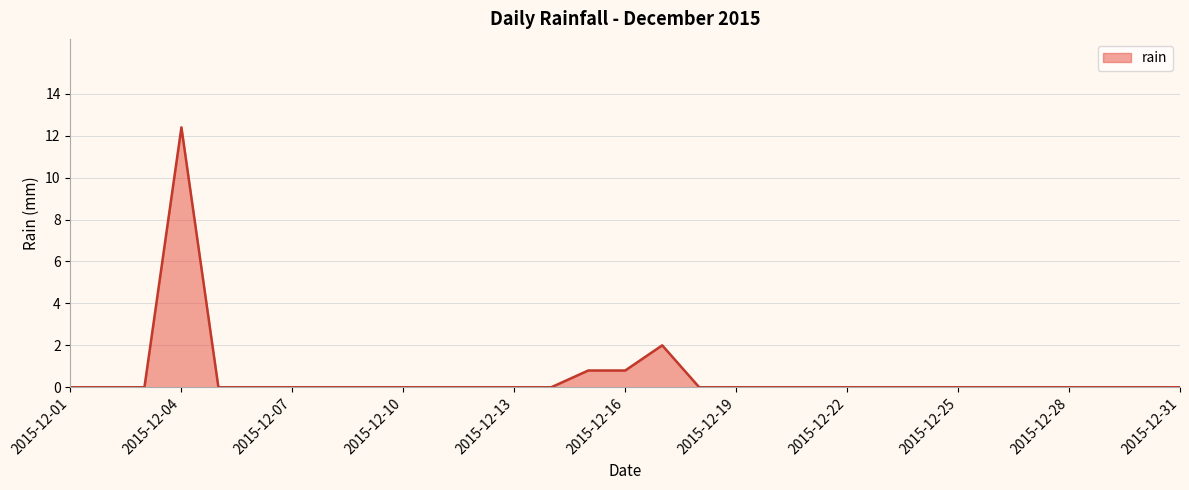

How many lines are shown in the chart?

1